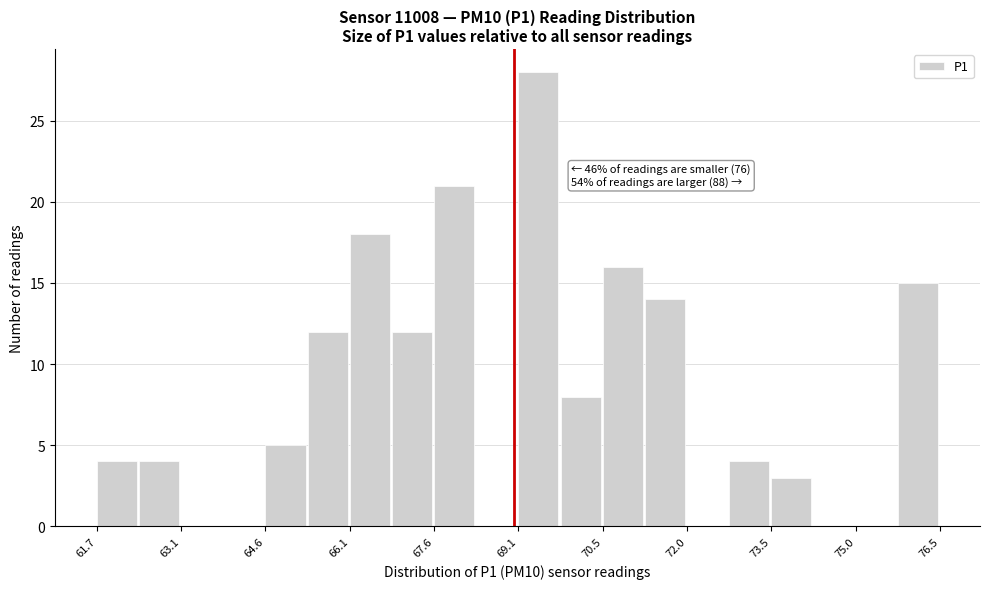

Around what value on the x-axis is the tallest bar? Give the approximate position of its centre, as read against the axis.

69.4